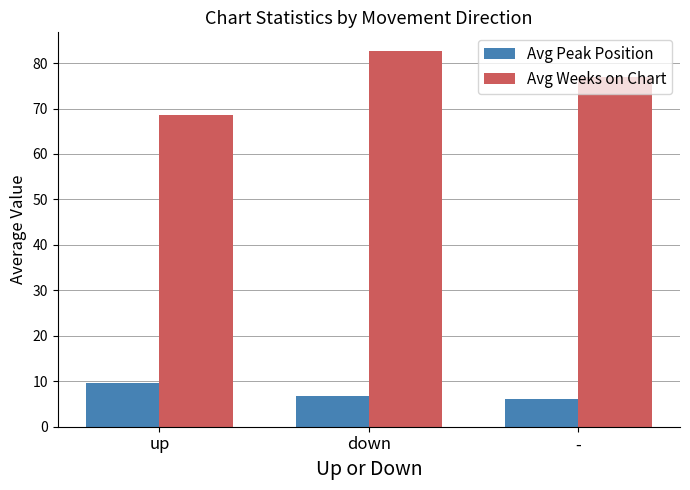

The value of Avg Weeks on Chart at up is 68.5. True or false?

True